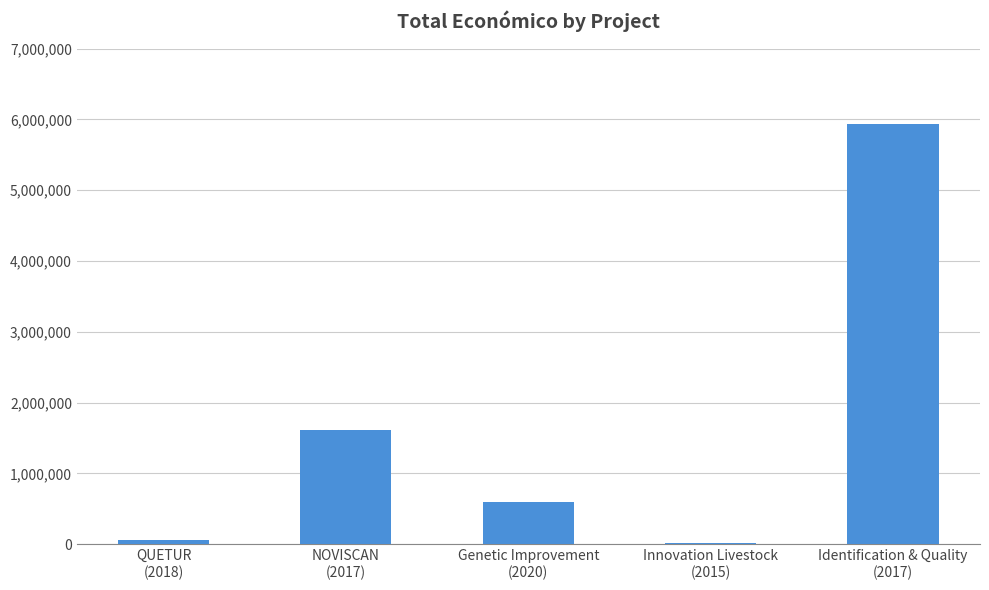

What is the maximum value shown in the chart?

5930502